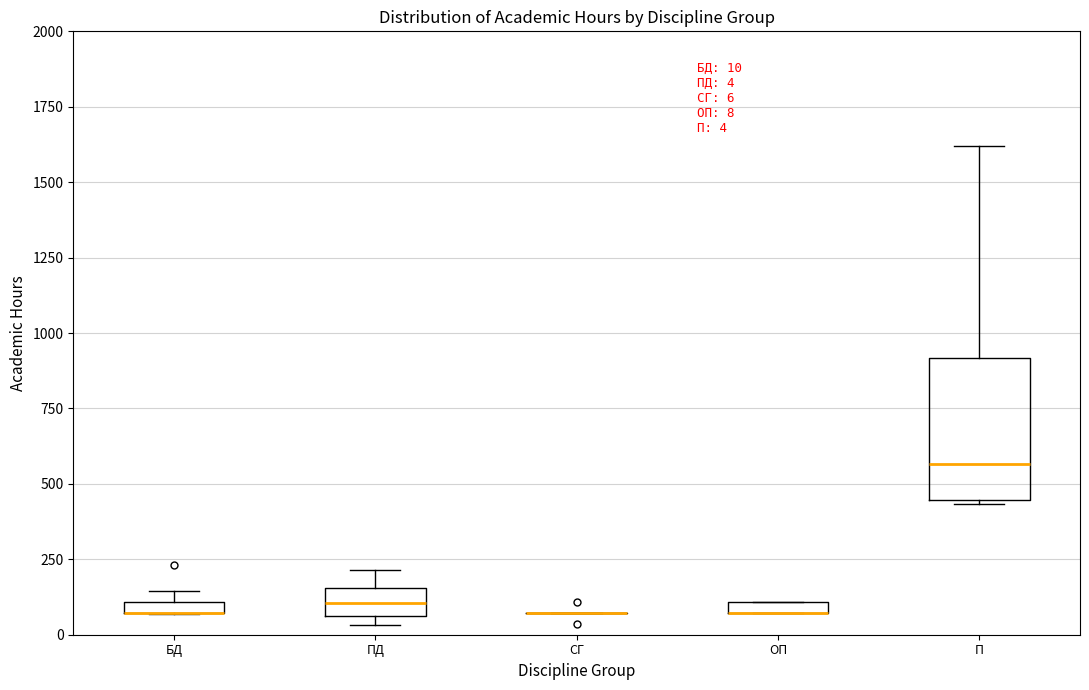

Comparing the boxes themselves (not the whiskers), which one is the tallest?

П